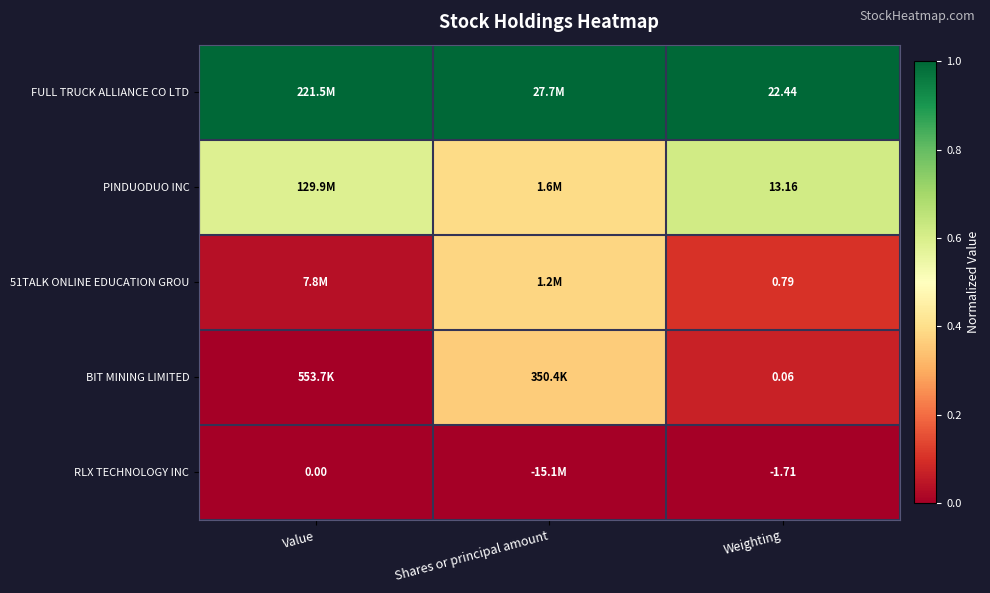

What is the spread (max minus min) of values at Value?

1.0